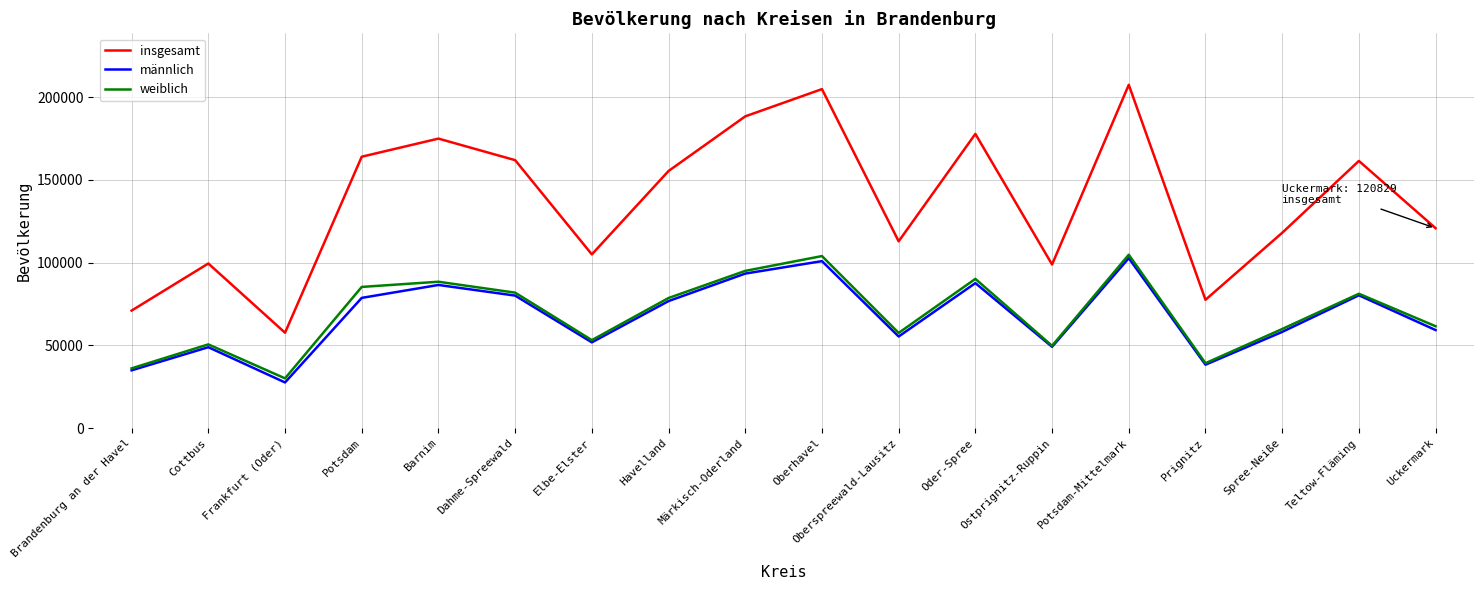

Which series has the widest spread of values?

insgesamt